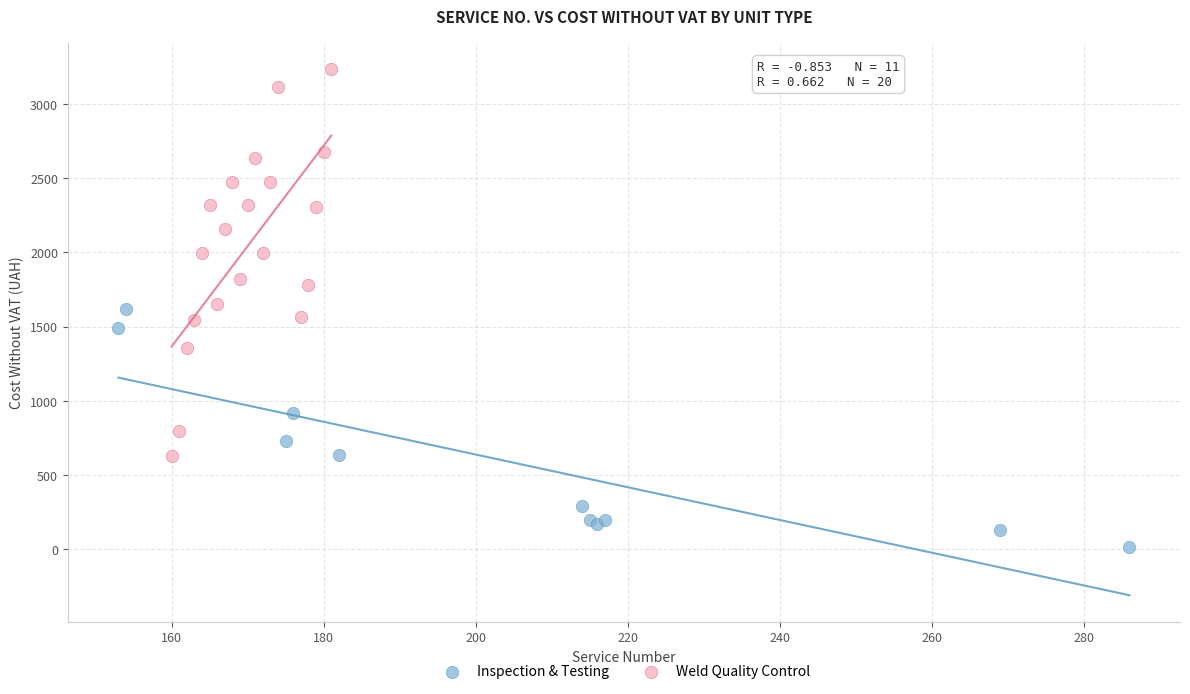

Which series contains the lowest Y value?

Inspection & Testing